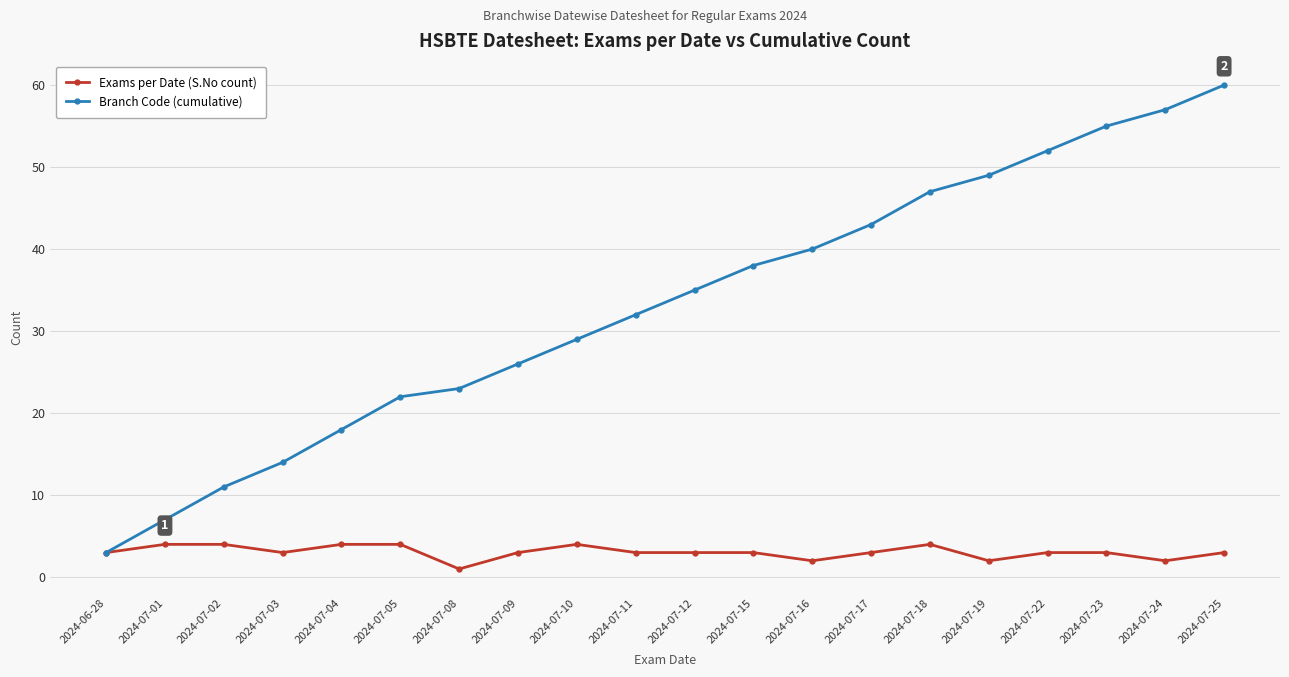

What is the label of the 12th point from the left?

2024-07-15